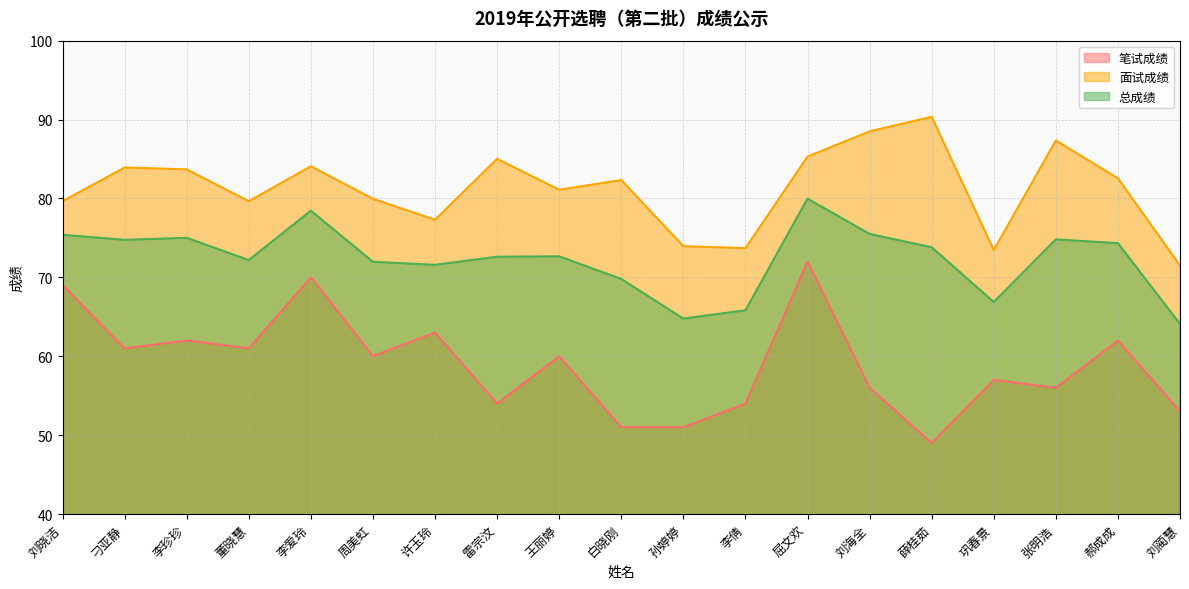

True or false: 面试成绩 and 总成绩 intersect in this chart.

False